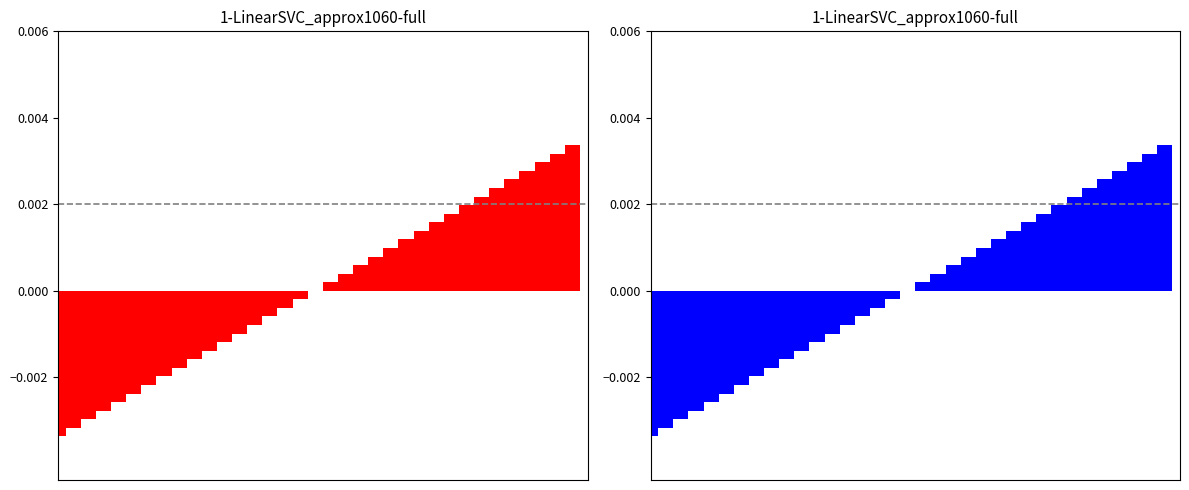

Are the bars horizontal?

No